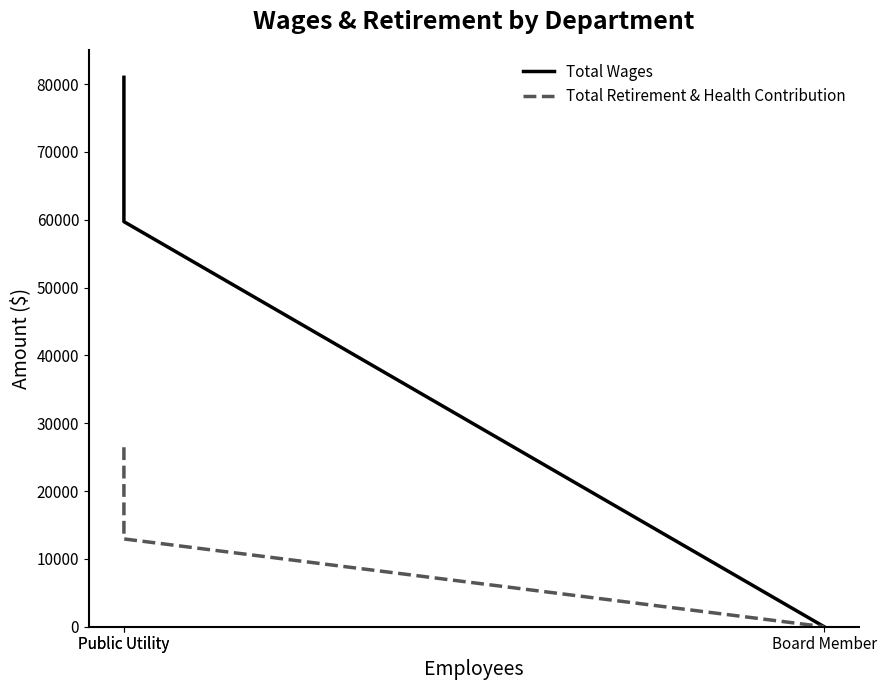

Does the chart display data point markers on the line(s)?

No